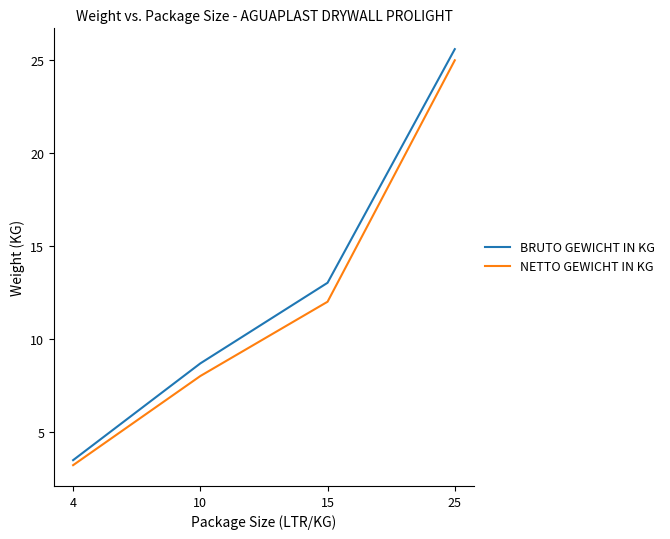

True or false: NETTO GEWICHT IN KG and BRUTO GEWICHT IN KG cross at least once.

False